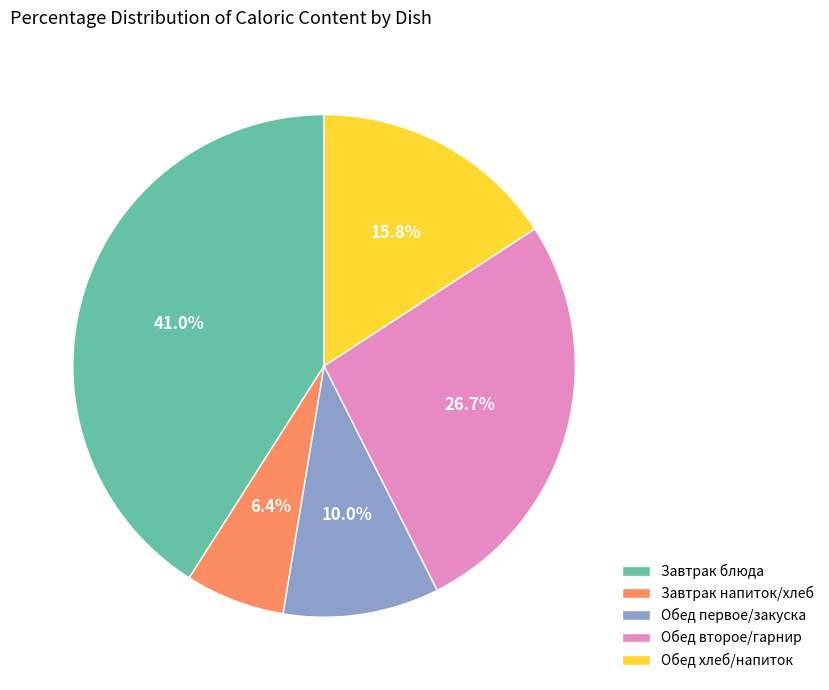

Which category has the smallest portion of the pie?

Завтрак напиток/хлеб